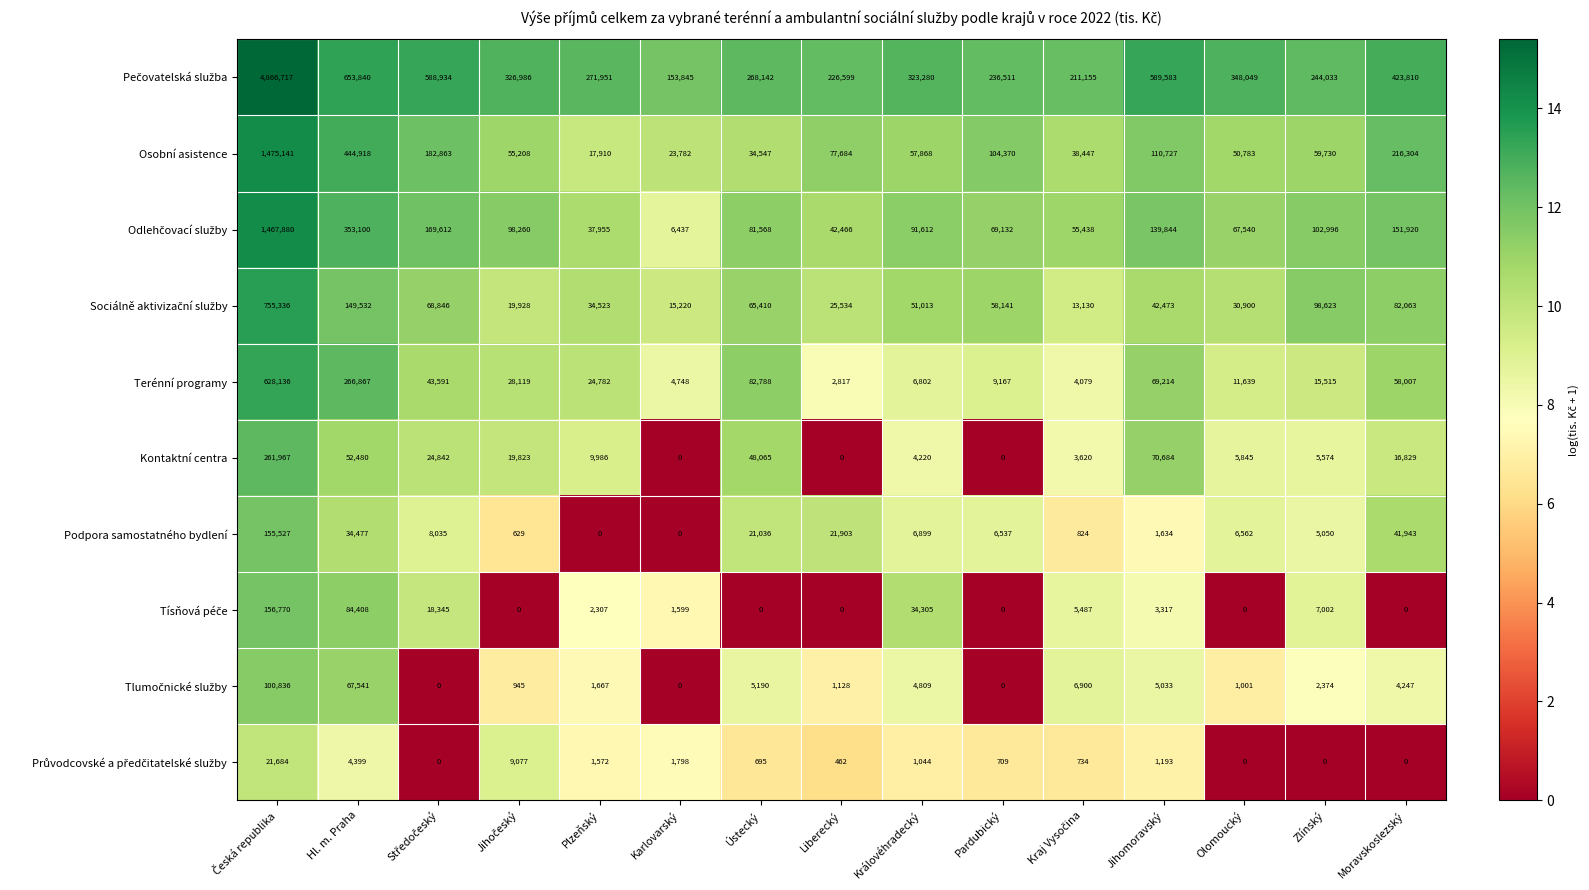

Is it true that Osobní asistence equals 77684 at Liberecký?

True